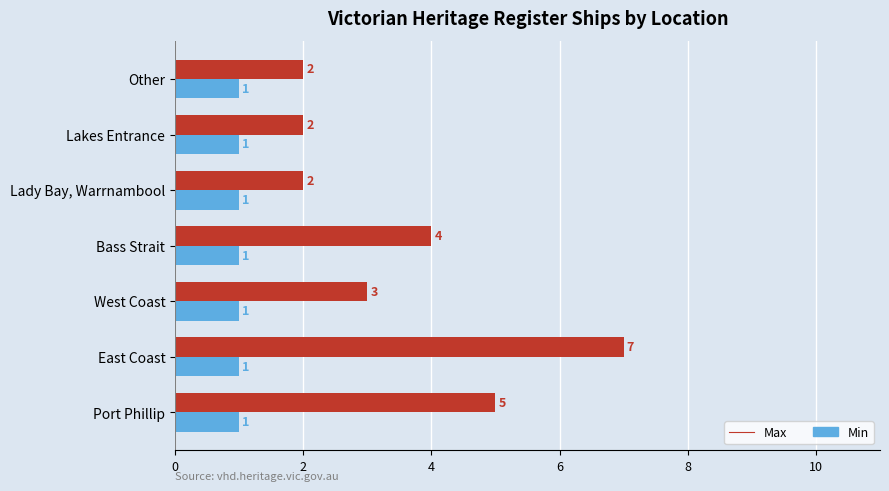

What is the difference between the maximum and minimum values in the Max series?

5